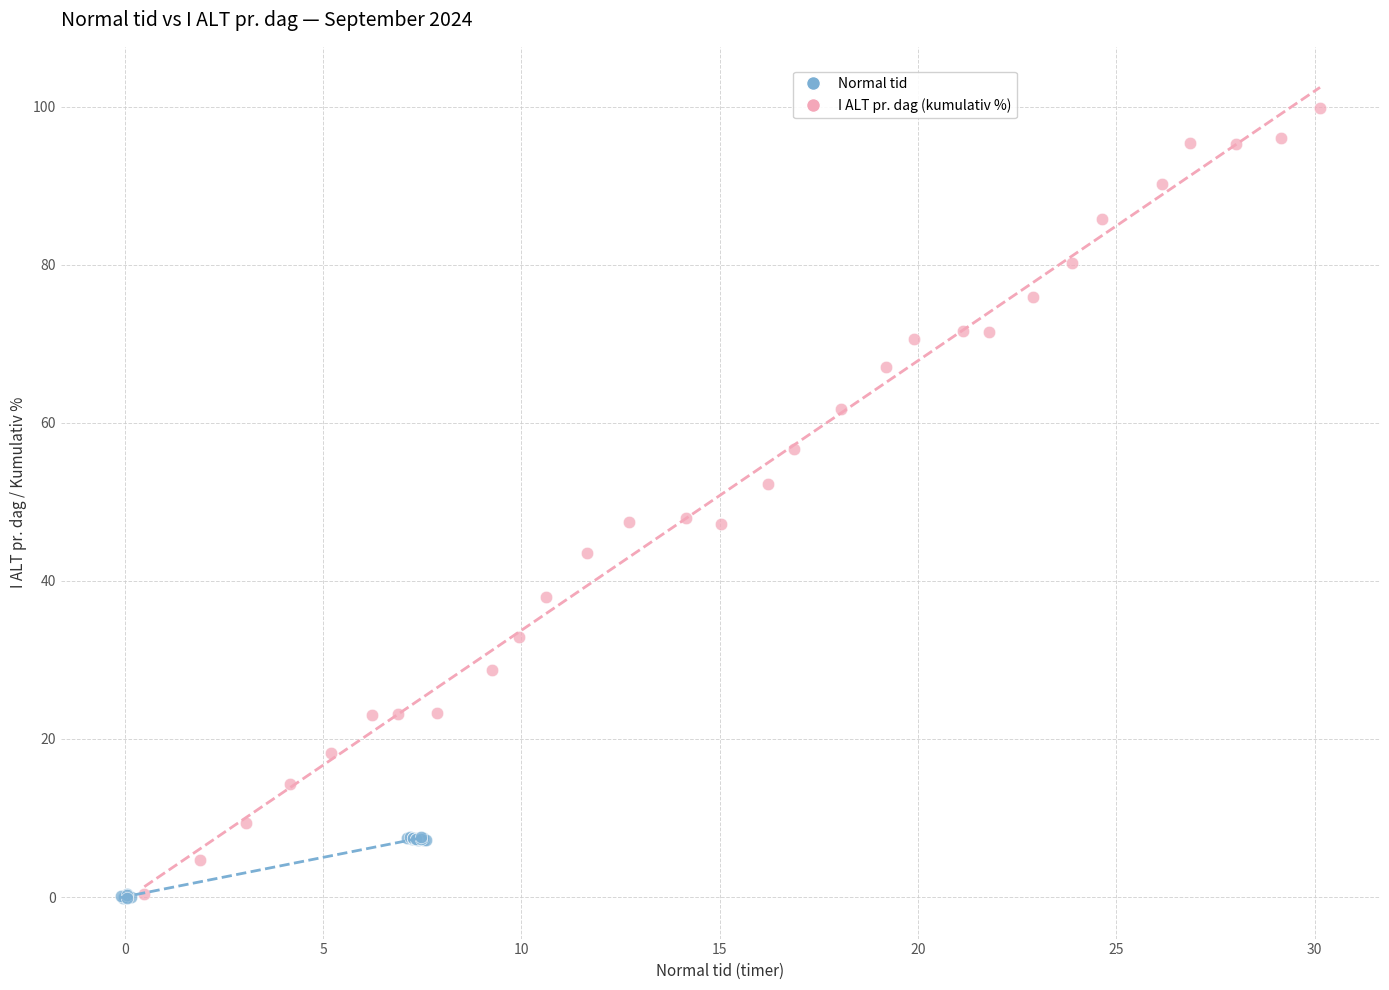

Which series has the largest Y range (max minus min)?

I ALT pr. dag (kumulativ %)